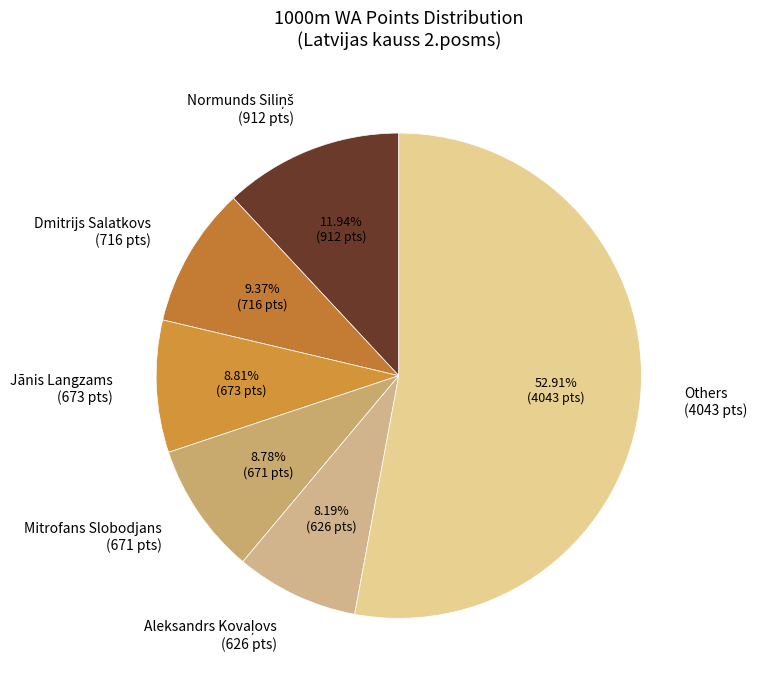

Which category has the biggest portion of the pie?

Others